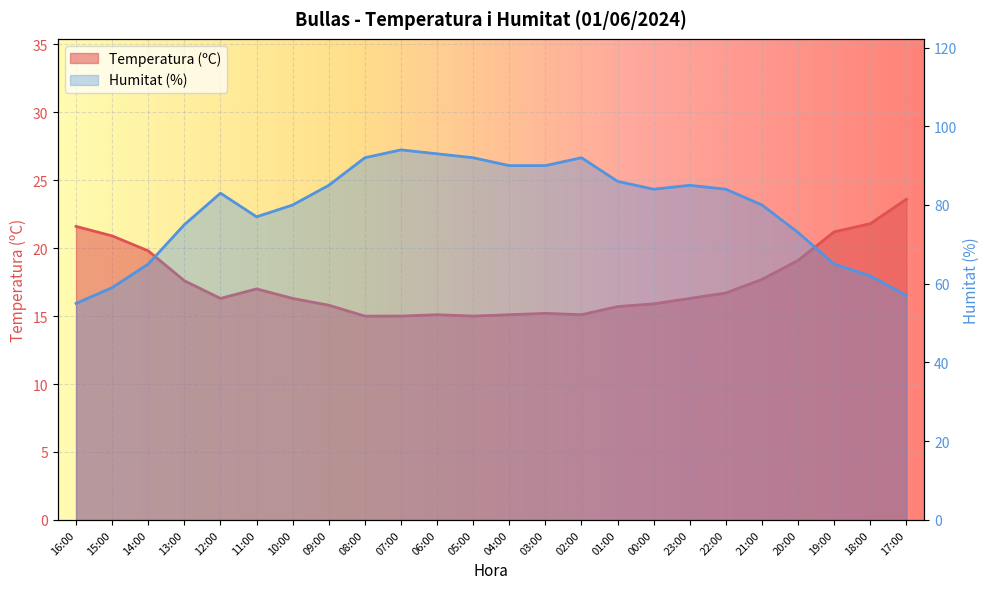

At which label does Humitat (%) first exceed 84?

09:00